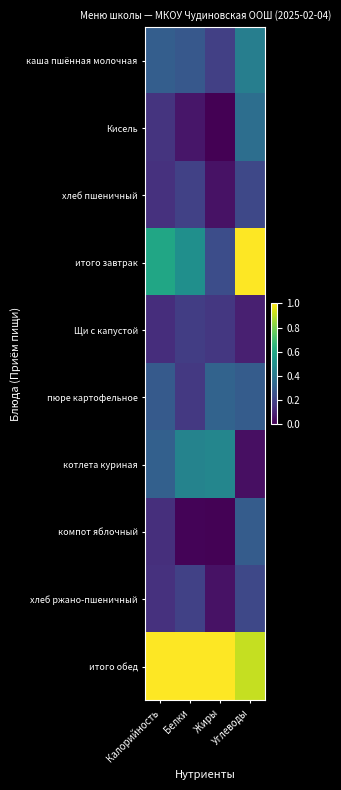

Which series changed the most between Калорийность and Белки?

котлета куриная